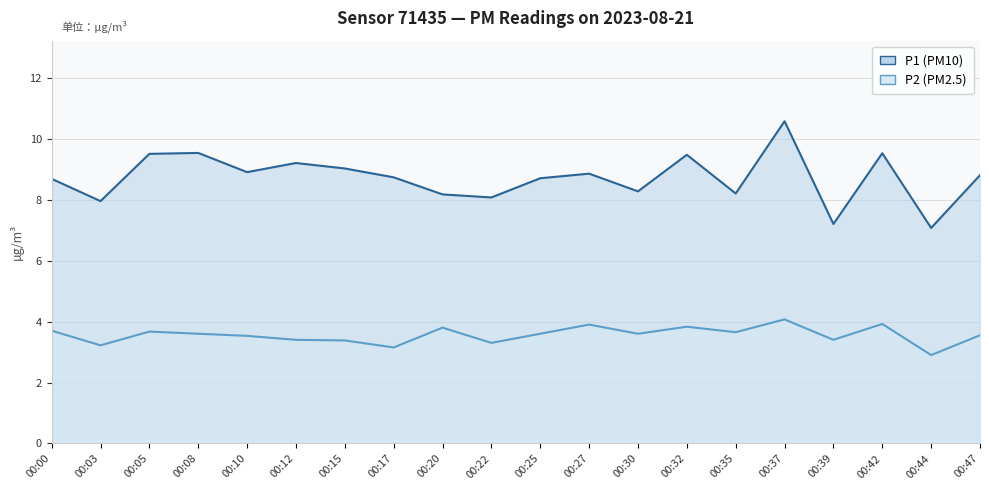

At how many categories does at least one series exceed 3?

20